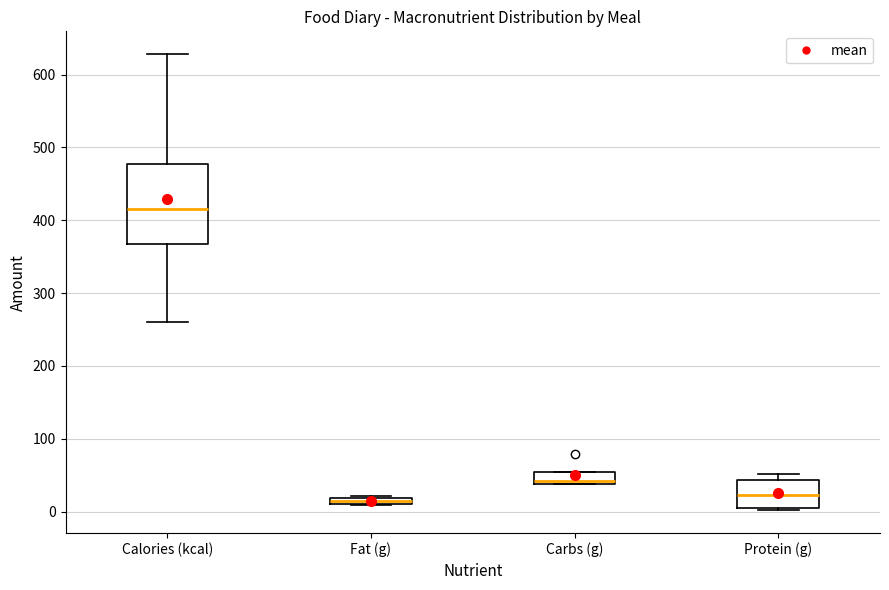

Where is the upper edge of the box for Fat (g) on the y-axis? The values are not printed on the chart, so give them approximately, as read against the axis.

20